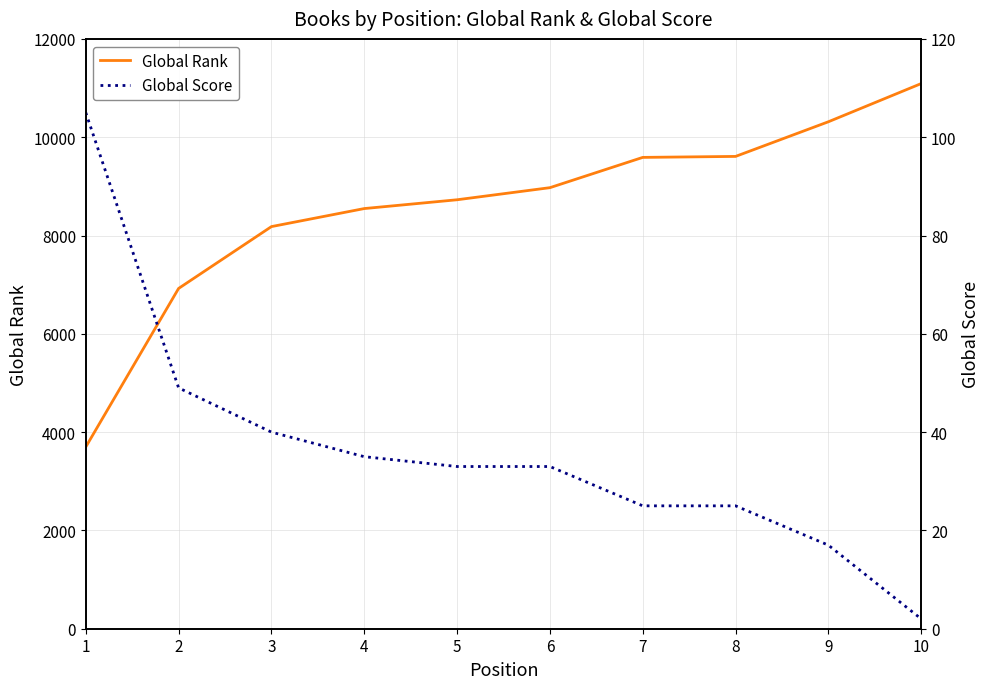

What is the difference between the second highest and second lowest values in the Global Score series?

32